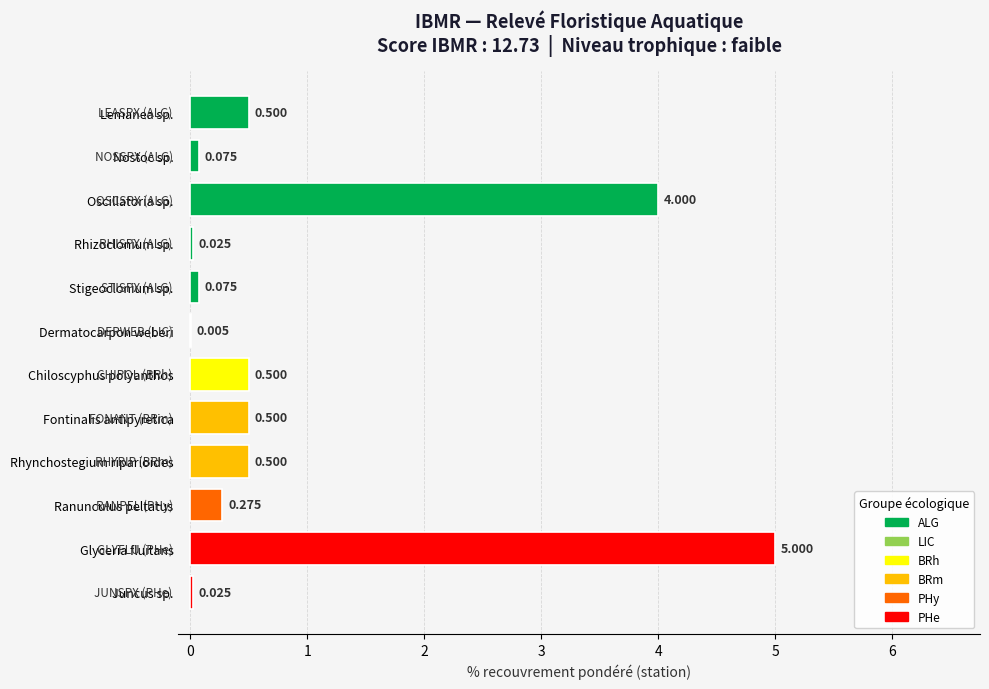

Which label corresponds to the largest value in the chart?

Glyceria fluitans